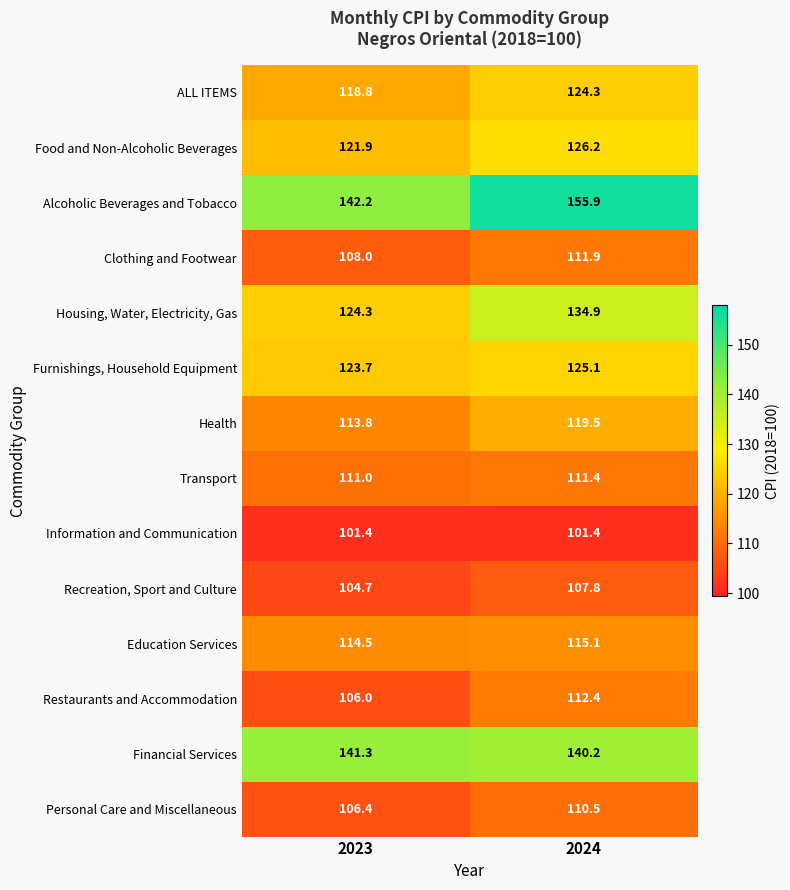

Reading left to right, list all the values displayed in this chart.

ALL ITEMS: 2023=118.8	2024=124.3
Food and Non-Alcoholic Beverages: 2023=121.9	2024=126.2
Alcoholic Beverages and Tobacco: 2023=142.2	2024=155.9
Clothing and Footwear: 2023=108.0	2024=111.9
Housing, Water, Electricity, Gas: 2023=124.3	2024=134.9
Furnishings, Household Equipment: 2023=123.7	2024=125.1
Health: 2023=113.8	2024=119.5
Transport: 2023=111.0	2024=111.4
Information and Communication: 2023=101.4	2024=101.4
Recreation, Sport and Culture: 2023=104.7	2024=107.8
Education Services: 2023=114.5	2024=115.1
Restaurants and Accommodation: 2023=106.0	2024=112.4
Financial Services: 2023=141.3	2024=140.2
Personal Care and Miscellaneous: 2023=106.4	2024=110.5